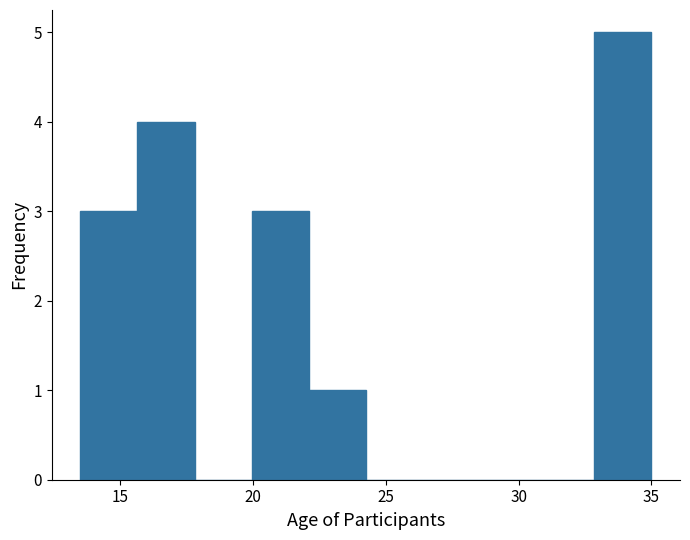

How tall is the bar that spans 13.50 to 15.65 on the x-axis? Neither the bar edges nor the heights are printed on the chart, so give them approximately, as read against the axes.

3